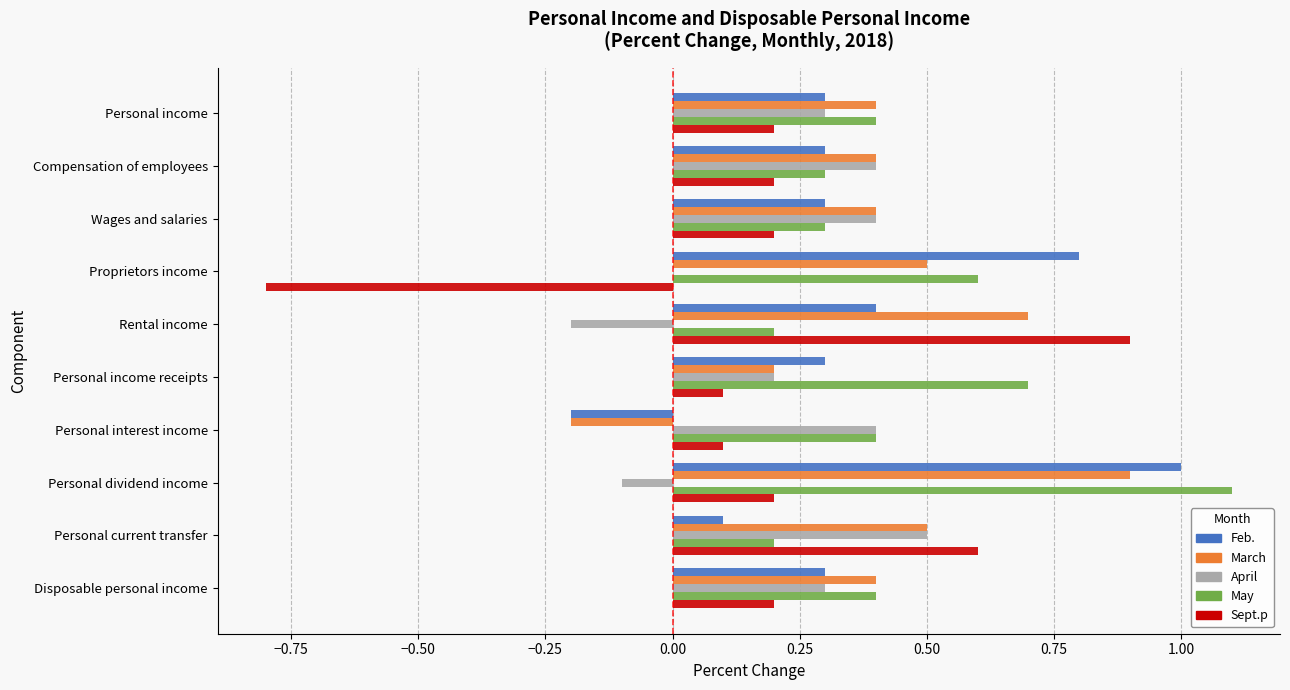

What is the highest value of the May series?

1.1